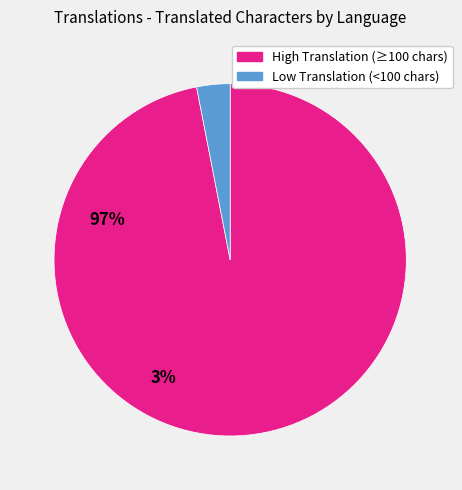

How many slices are in this pie chart?

2